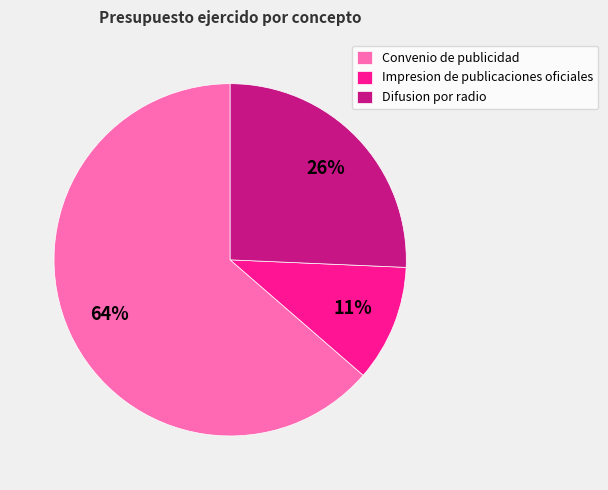

Is it true that Impresion de publicaciones oficiales is 11% of the pie?

True